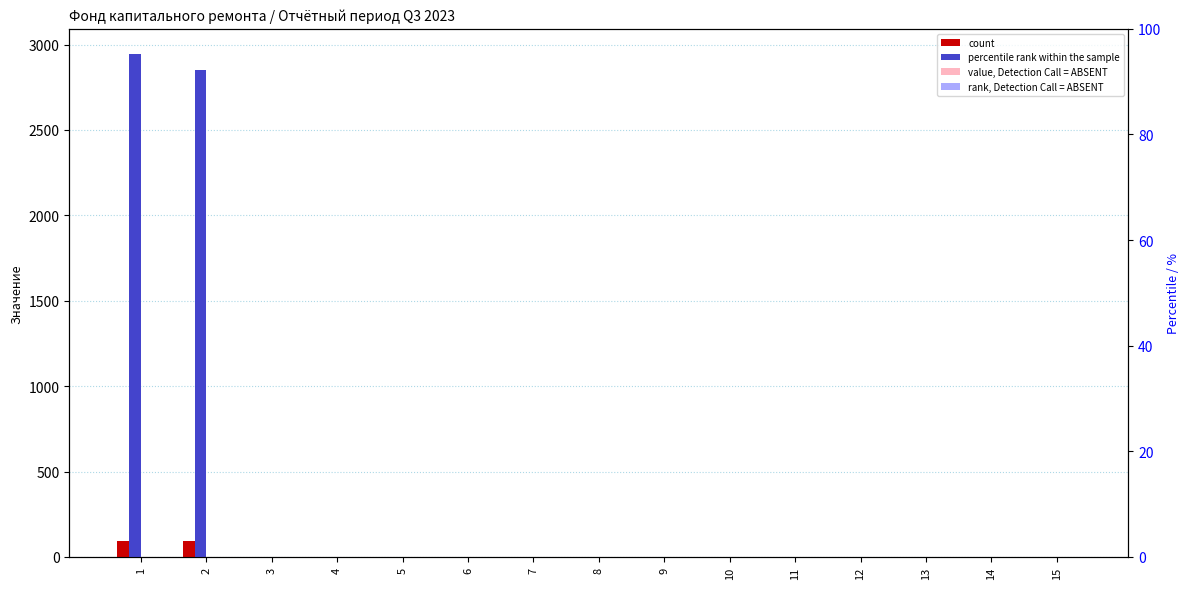

Reading left to right, list all the values displayed in this chart.

count: 1=93.5	2=93.4	3=0.1	4=0.0	5=0.0	6=0.0	7=0.0	8=0.0	9=0.0	10=0.0	11=0.0	12=0.0	13=0.0	14=0.0	15=0.0
percentile rank within the sample: 1=2944.9	2=2851.4	3=0.1	4=0.0	5=0.0	6=0.0	7=0.0	8=0.0	9=0.0	10=0.0	11=0.0	12=0.0	13=0.0	14=0.0	15=0.0
value, Detection Call = ABSENT: 1=0.0	2=0.0	3=0.0	4=0.0	5=0.0	6=0.0	7=0.0	8=0.0	9=0.0	10=0.0	11=0.0	12=0.0	13=0.0	14=0.0	15=0.0
rank, Detection Call = ABSENT: 1=0.0	2=0.0	3=0.0	4=0.0	5=0.0	6=0.0	7=0.0	8=0.0	9=0.0	10=0.0	11=0.0	12=0.0	13=0.0	14=0.0	15=0.0